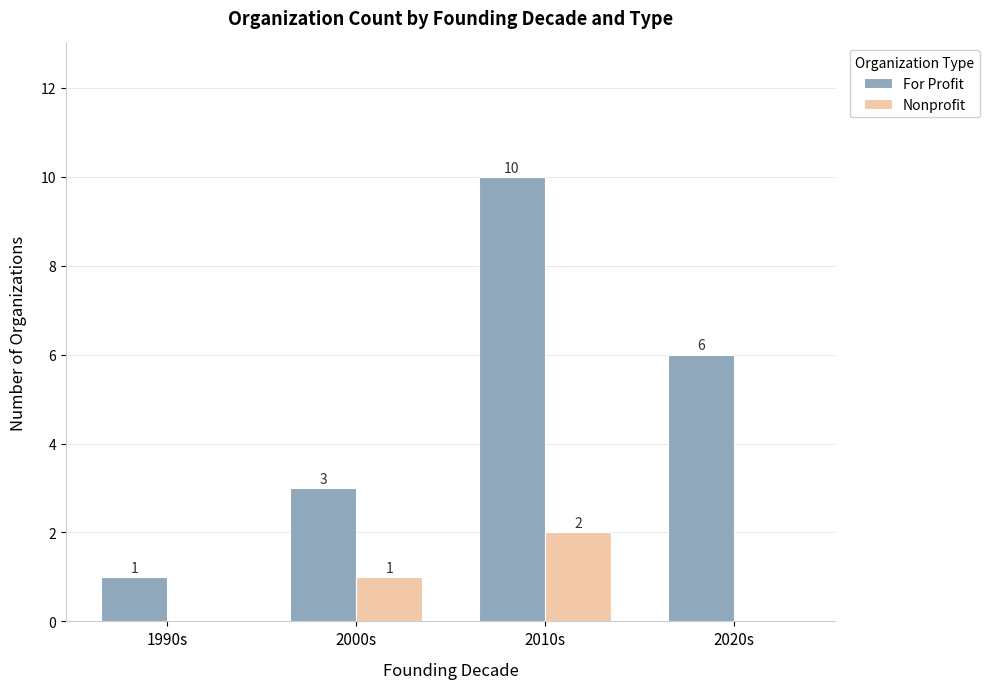

Which series has the largest total across all categories?

For Profit